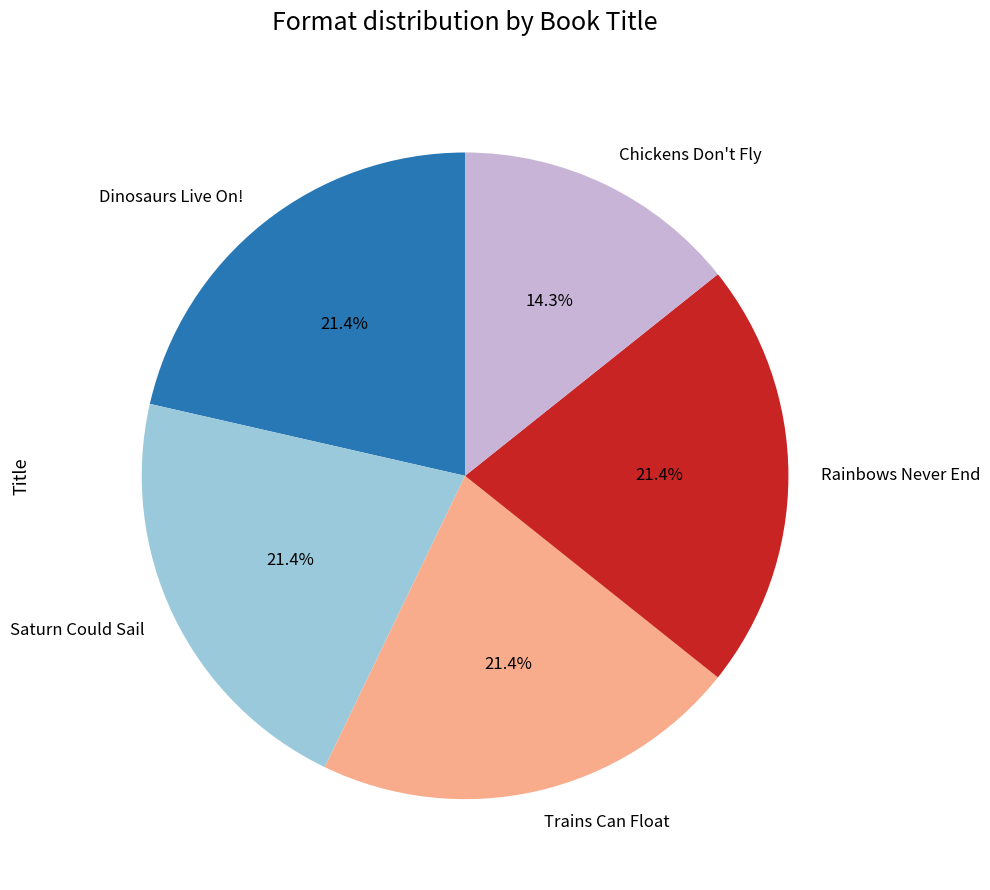

What percentage is NOT represented by Chickens Don't Fly?

85.7%